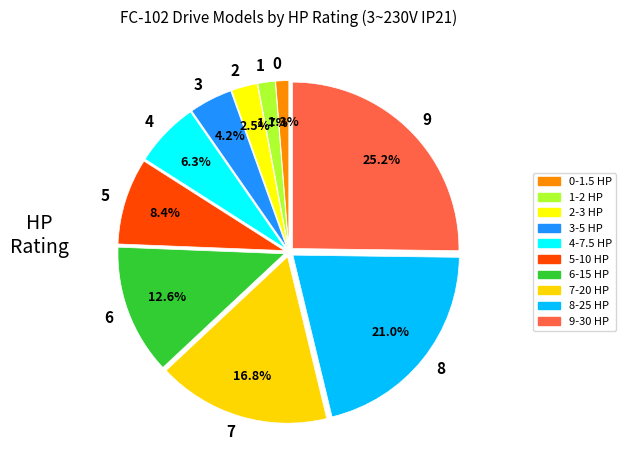

Approximately how many times larger is the value at 7 compared to 9?

0.7